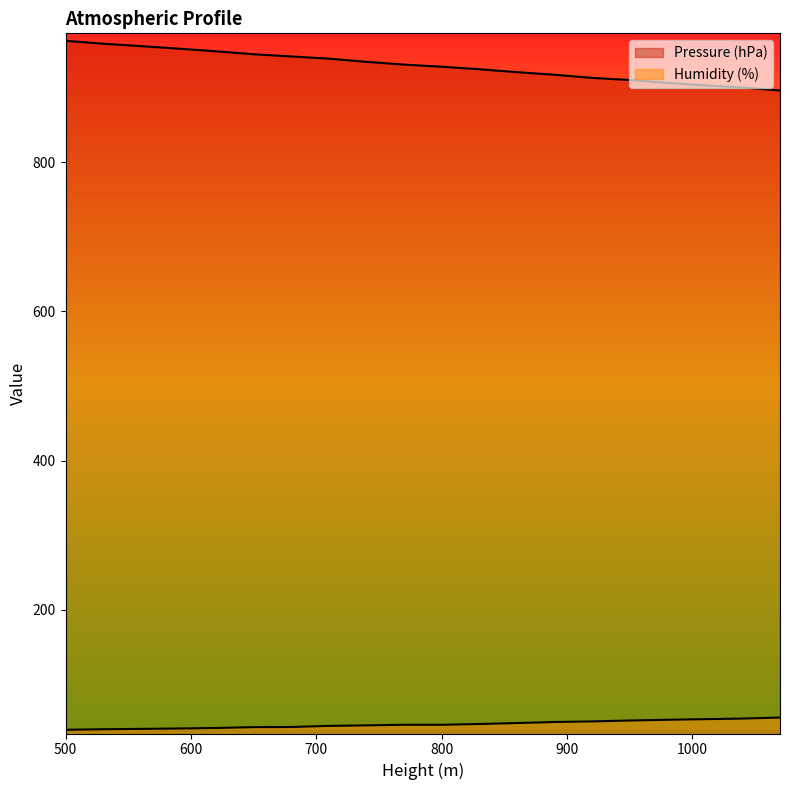

Which category has the highest value in the Humidity (%) series?

1070